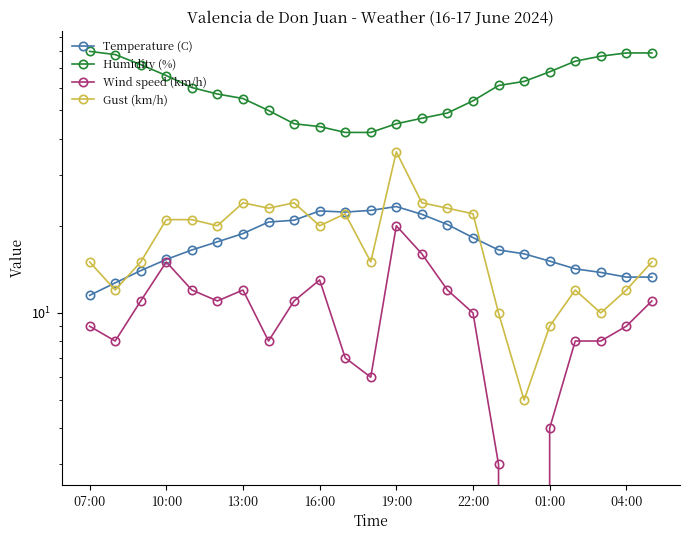

At how many categories does at least one series exceed 67?

8